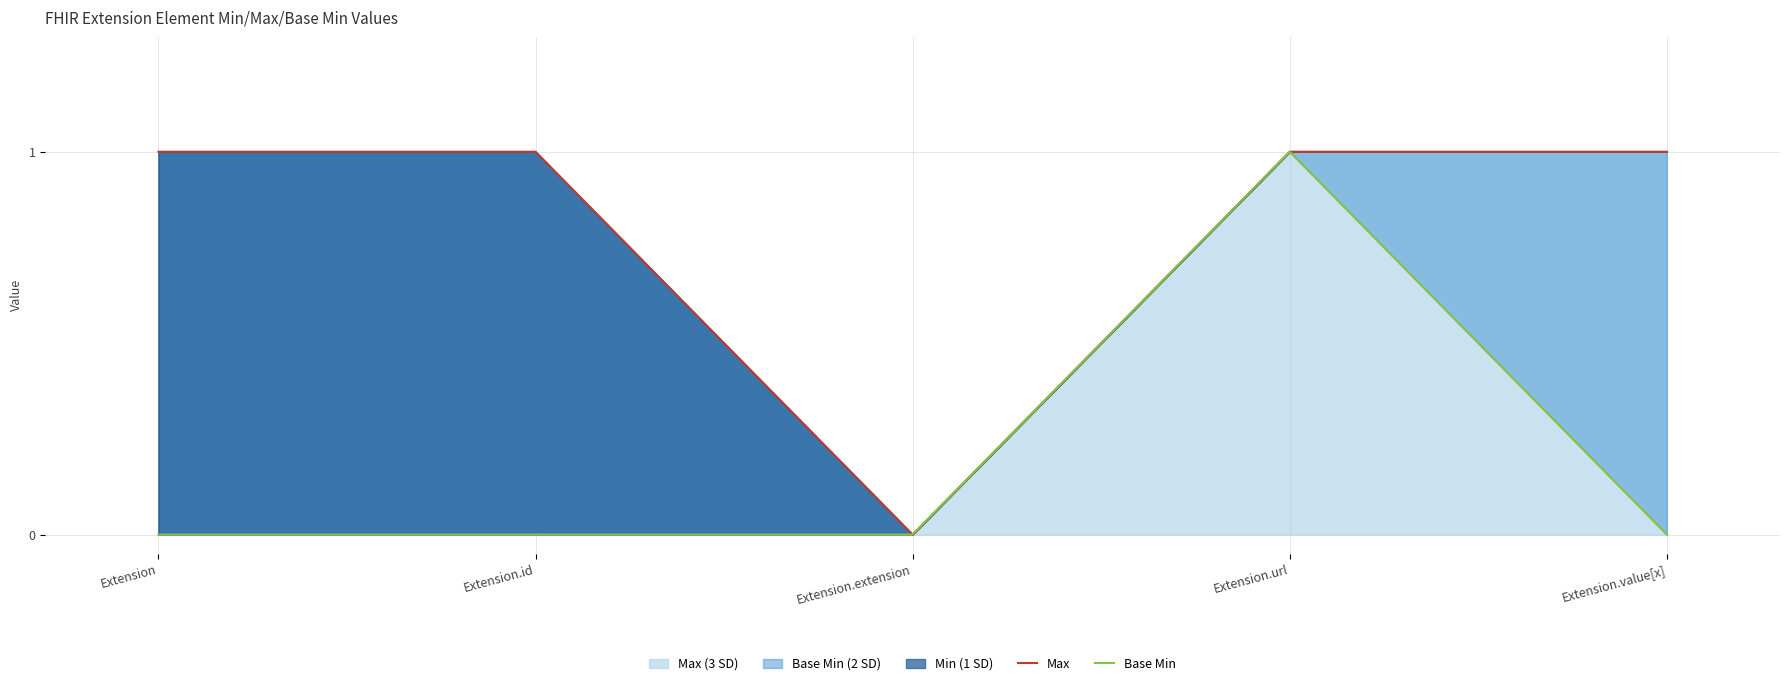

What position from the left is Extension.id?

2